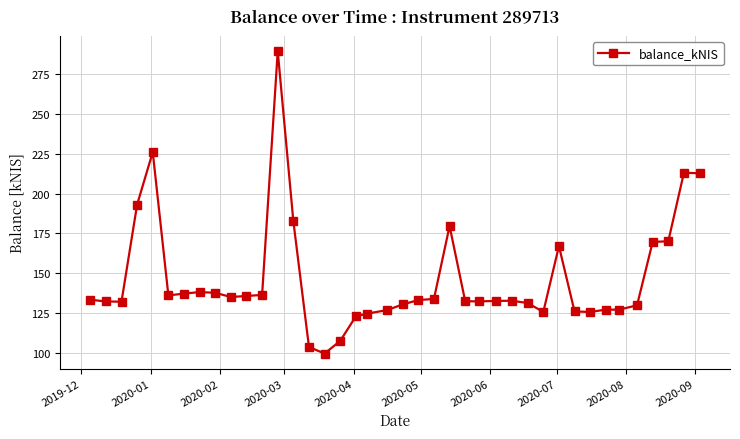

What is the minimum value shown in the chart?

99.4